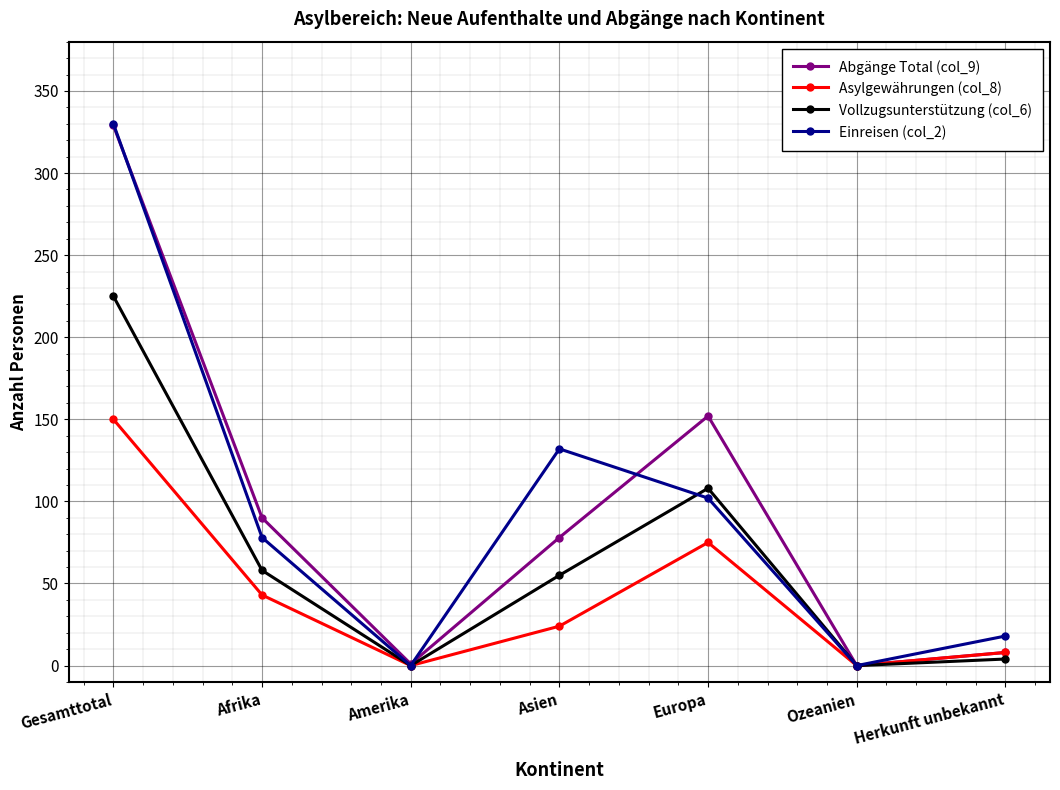

Is the value of Einreisen (col_2) at Gesamttotal greater than the value of Abgänge Total (col_9) at Ozeanien?

Yes